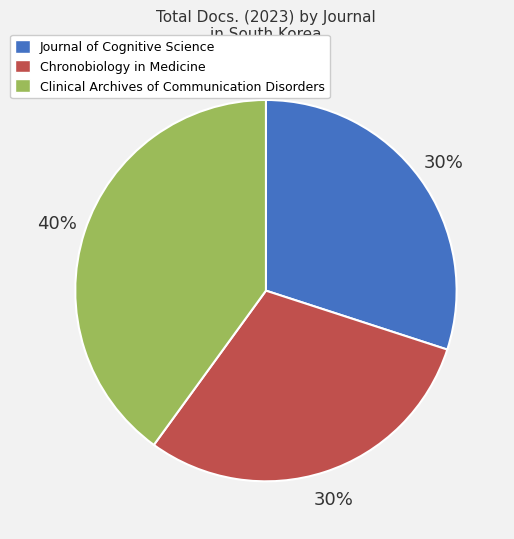

Combined, do Journal of Cognitive Science and Chronobiology in Medicine account for over 50%?

Yes